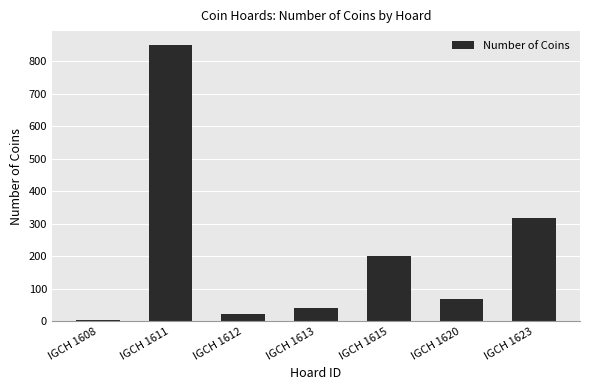

At which label does the data first exceed 68?

IGCH 1611